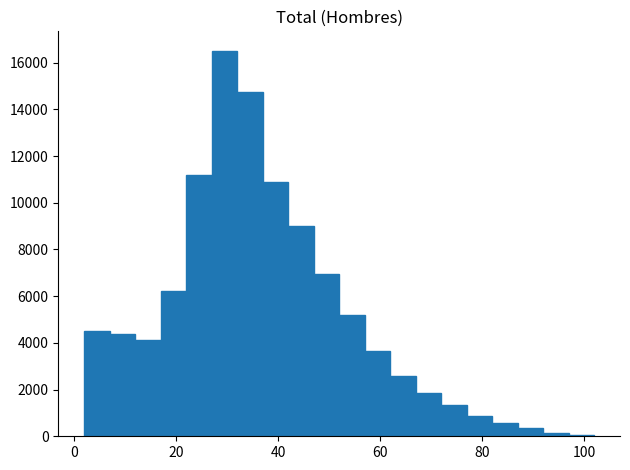

Read against the x-axis, roughly where is the centre of the tallest bar?

30